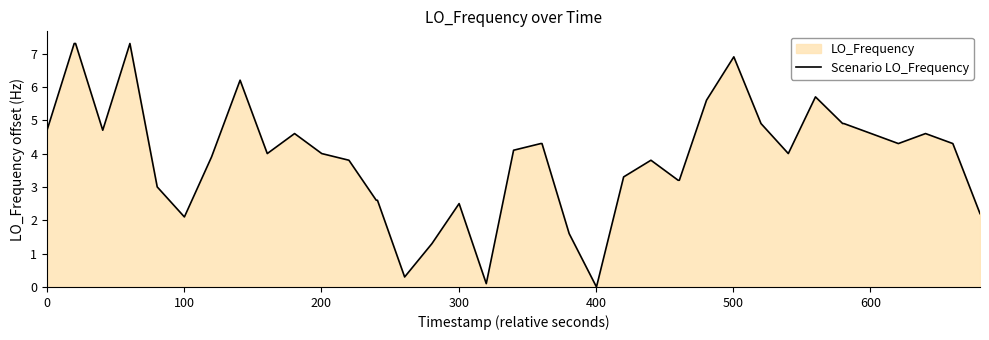

What is the greatest value displayed?

7.3